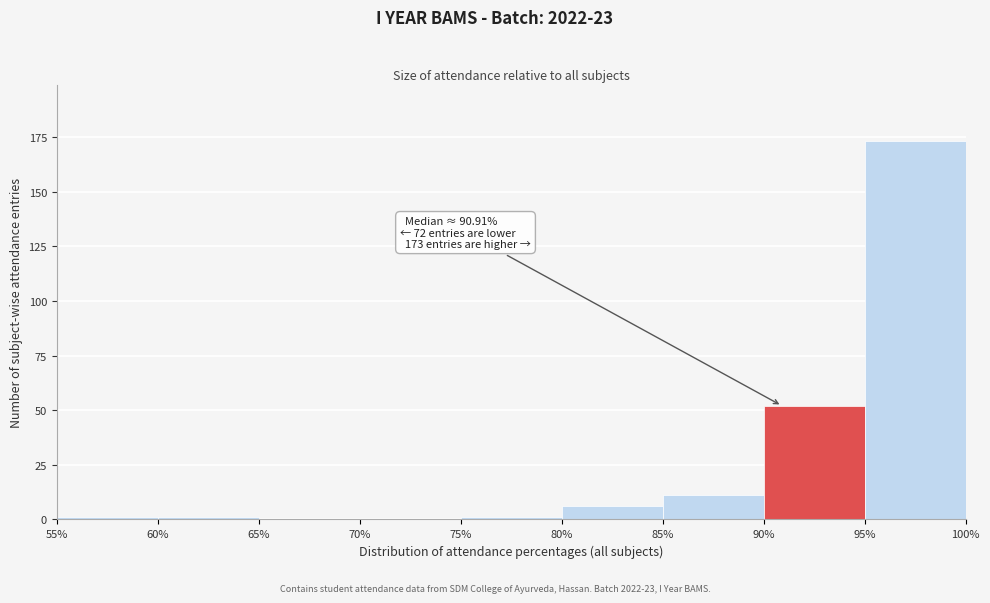

Which range on the x-axis has the tallest bar?

95% to 100%